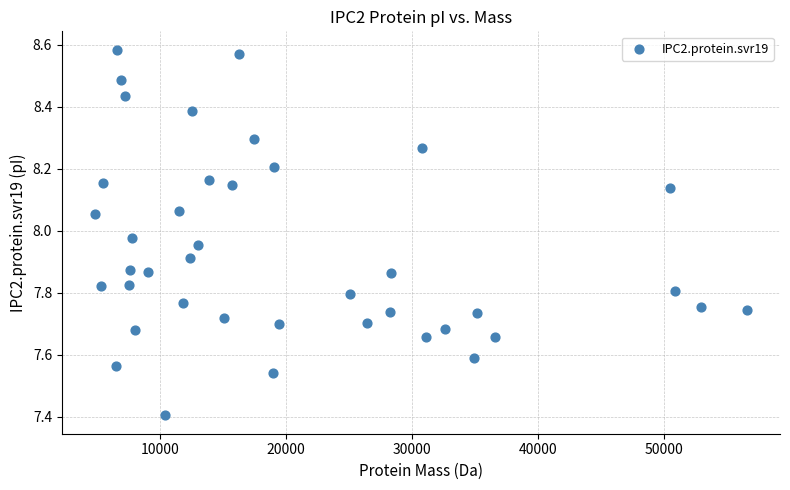

What is the range of X values (max minus min)?

51831.7